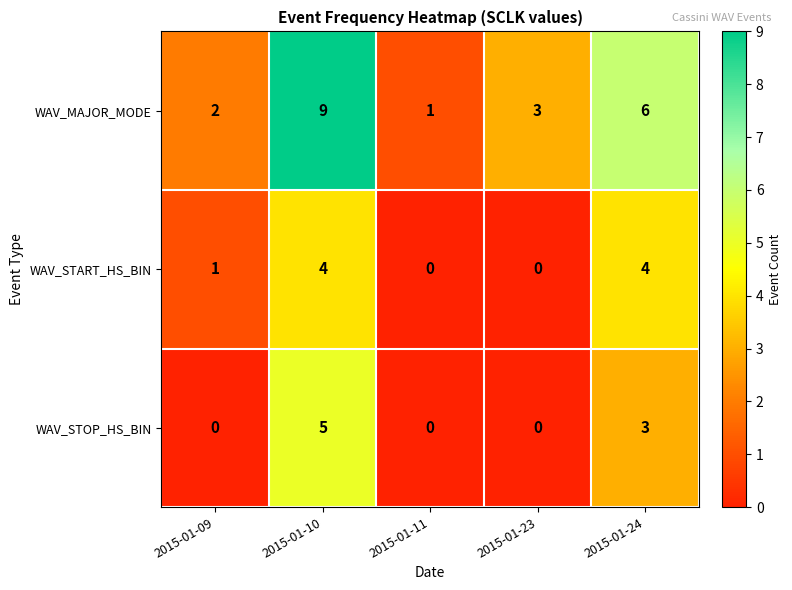

Is it true that WAV_START_HS_BIN equals 6 at 2015-01-24?

False